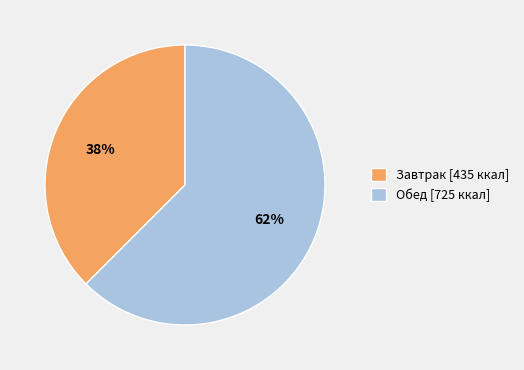

What is the majority slice?

Обед